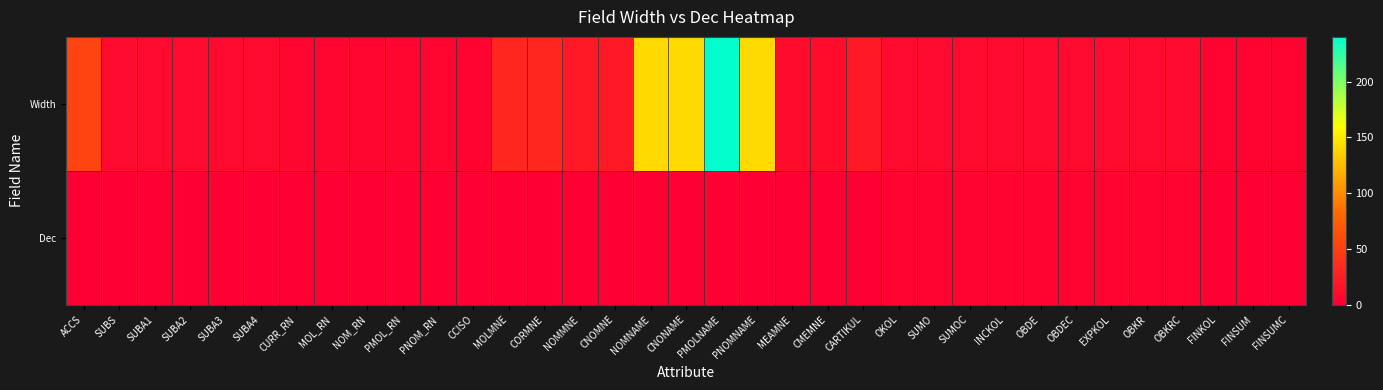

Rank the series by their maximum value, from highest to lowest.

Width, Dec